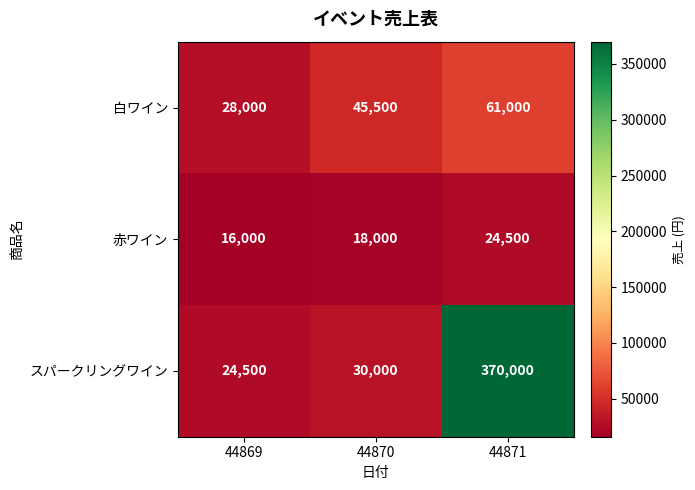

Which series changed the most between 44870 and 44871?

スパークリングワイン